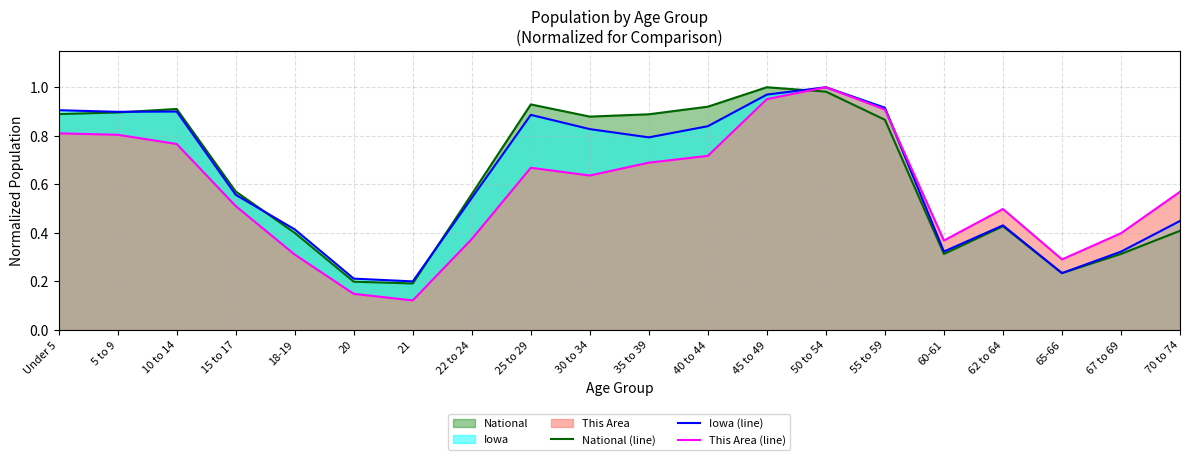

What is the difference between the National (line) values at 5 to 9 and 20?

0.7